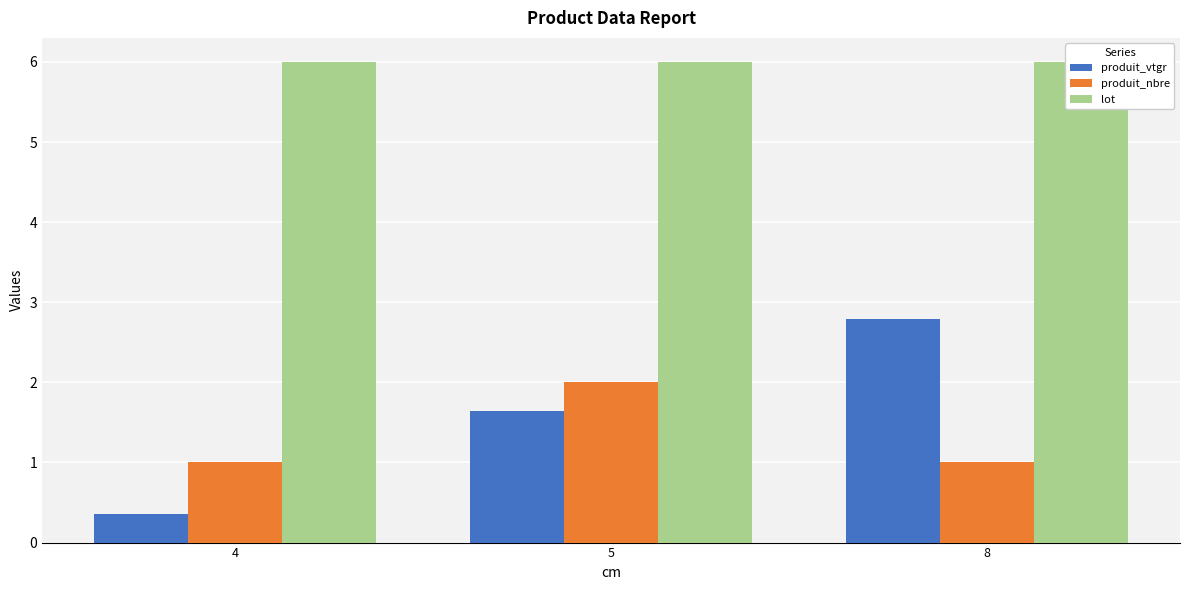

Which category has the highest value across all series?

4